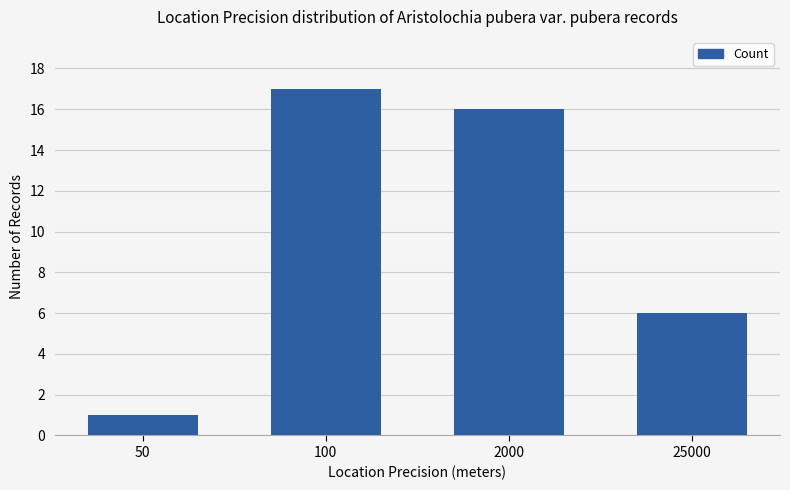

How many data points does each series have?

4